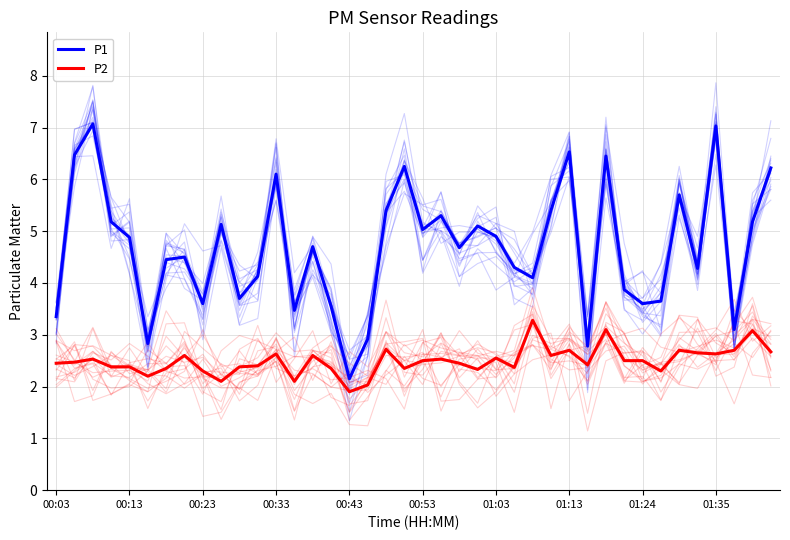

At 27, list the series in order from smallest to largest.

P2, P1